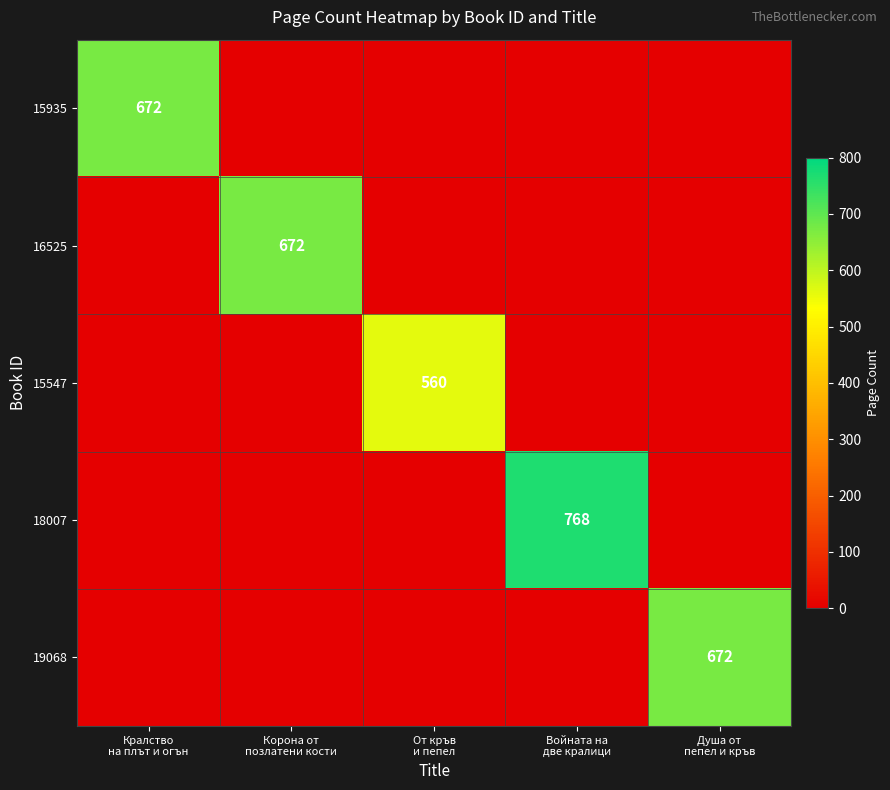

Which category has the highest value in the 18007 series?

Войната на две кралици